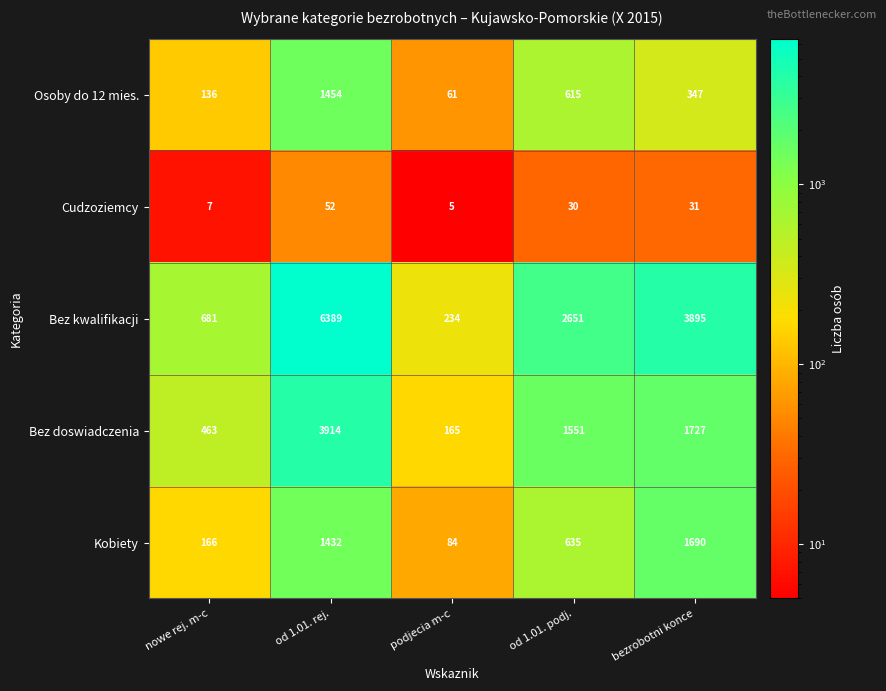

Reading left to right, list all the values displayed in this chart.

Osoby do 12 mies.: 136	1454	61	615	347
Cudzoziemcy: 7	52	5	30	31
Bez kwalifikacji: 681	6389	234	2651	3895
Bez doswiadczenia: 463	3914	165	1551	1727
Kobiety: 166	1432	84	635	1690